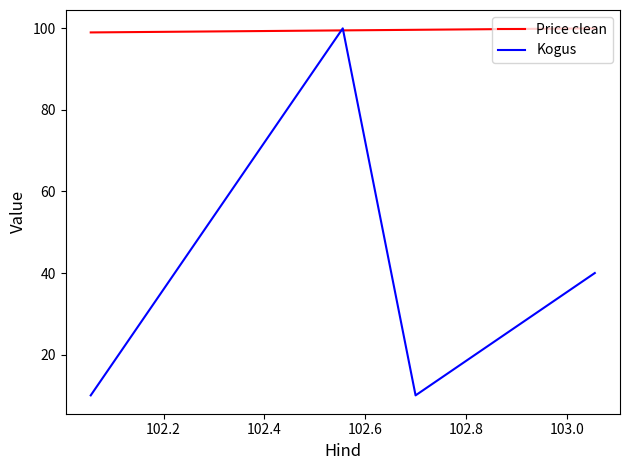

What value does the Price clean series have at 102.6?

100.0